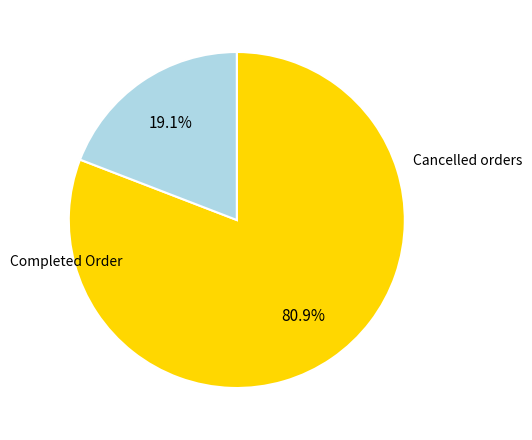

How many segments does this pie chart have?

2